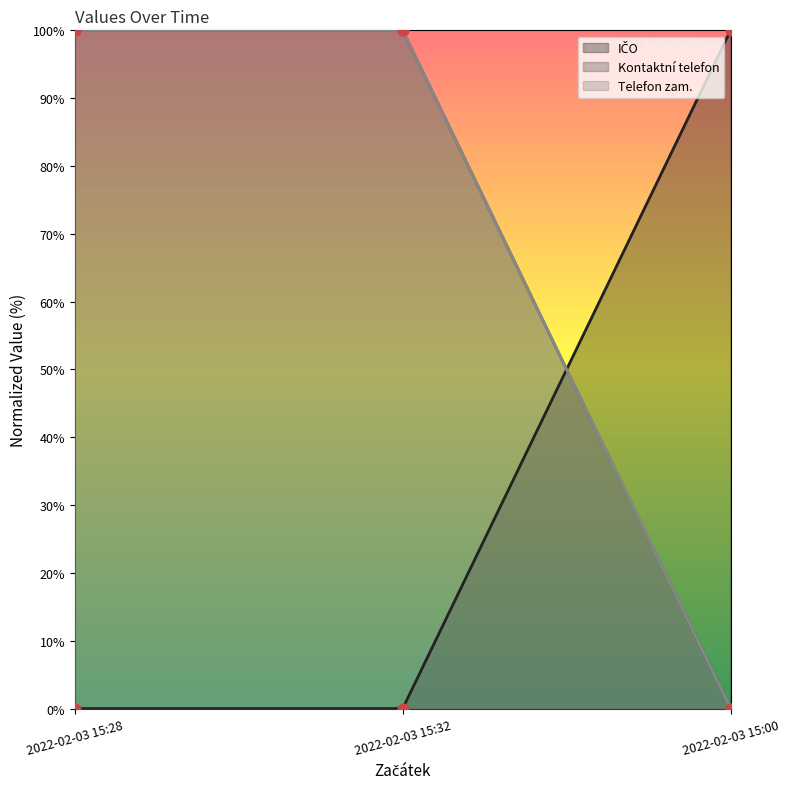

At which category is the sum across all series the highest?

2022-02-03 15:28